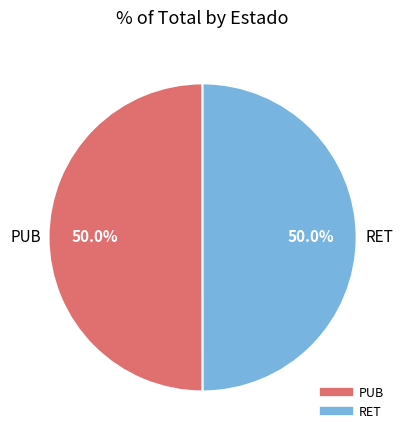

To the nearest percent, what portion does RET represent?

50%